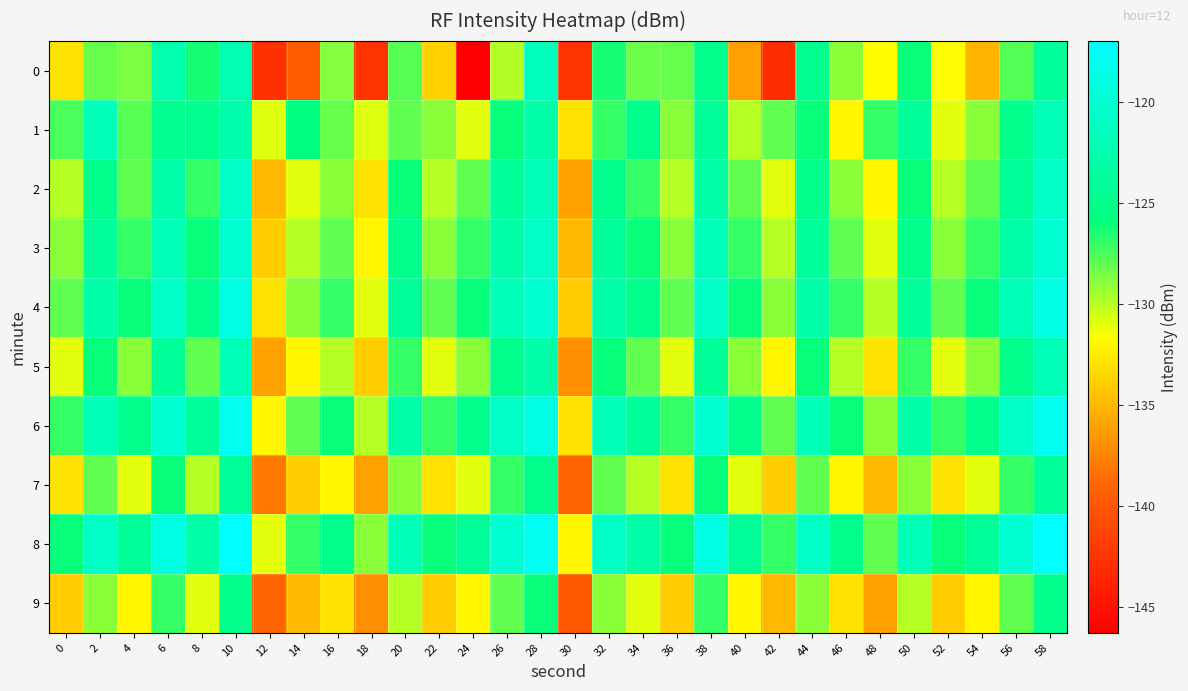

How many data points does each series have?

30